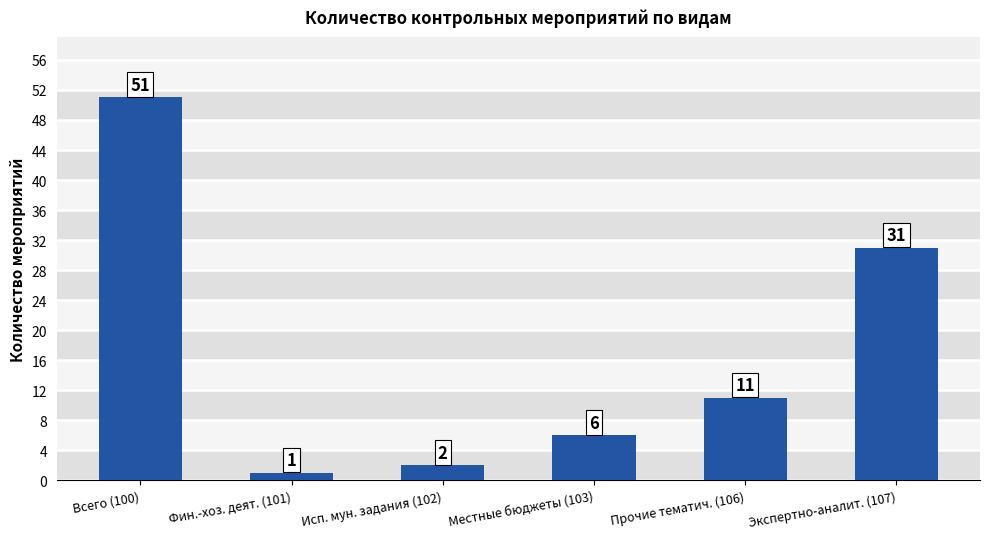

At which category does the chart reach its peak across all series?

Всего (100)